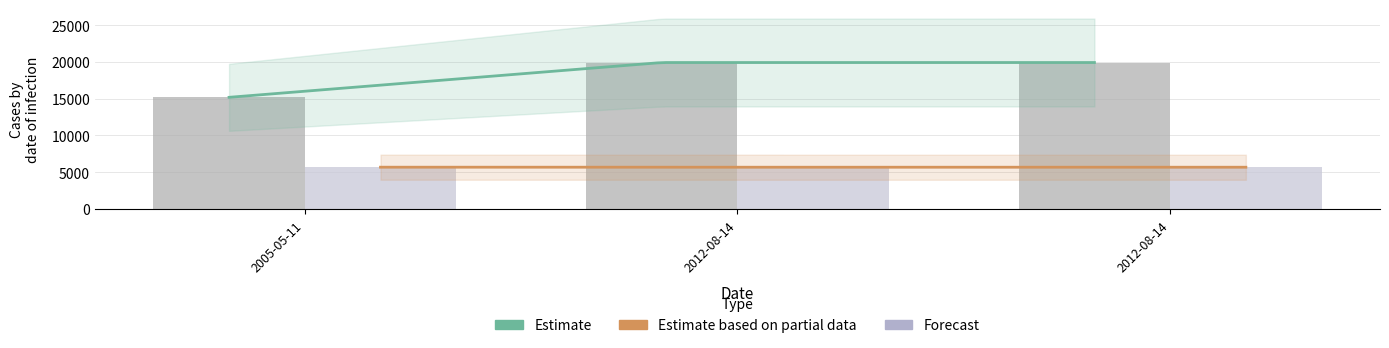

What is the spread (max minus min) of values at 2012-08-14?

14232